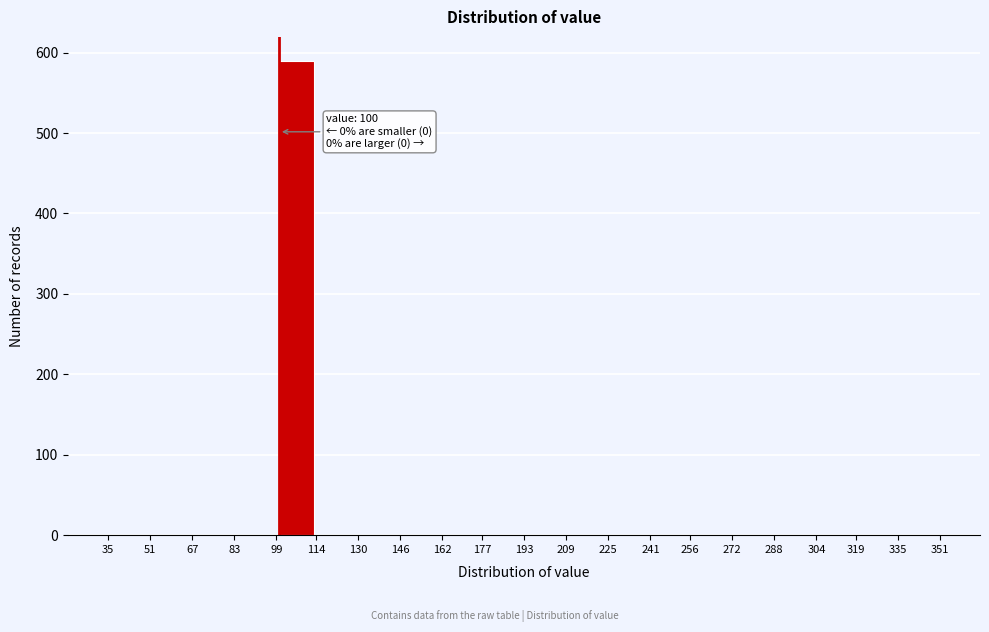

Which range on the x-axis has the tallest bar?

99 to 114